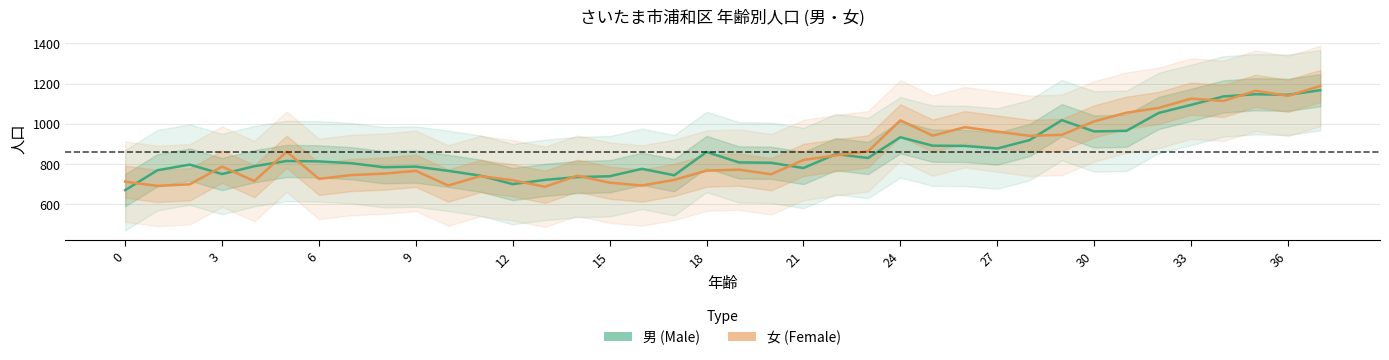

What is the sum of the 男 values at 13 and 21?

1501